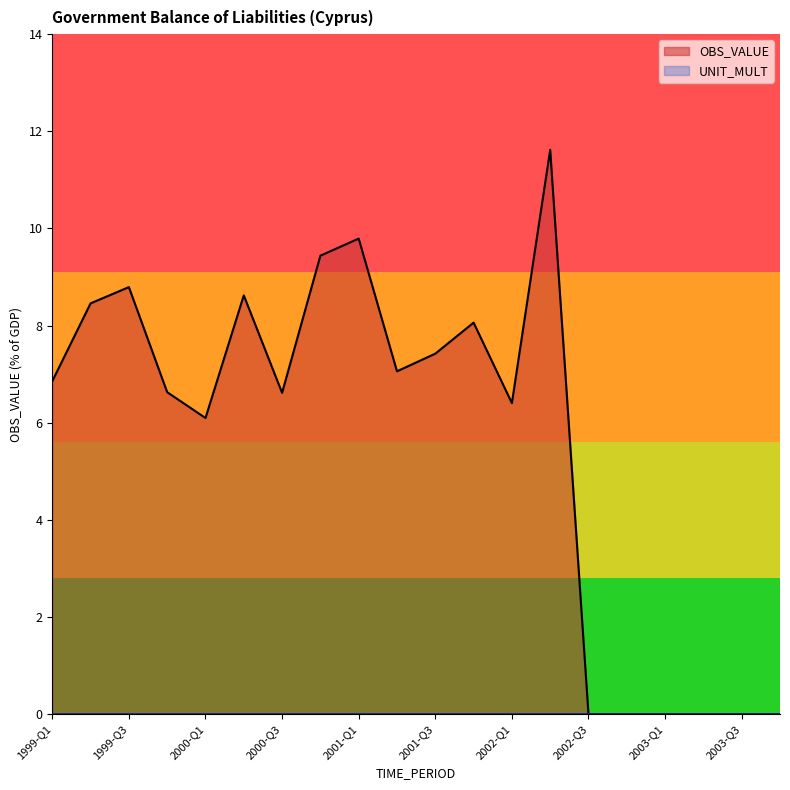

What is the value of the 8th point from the left?

9.4